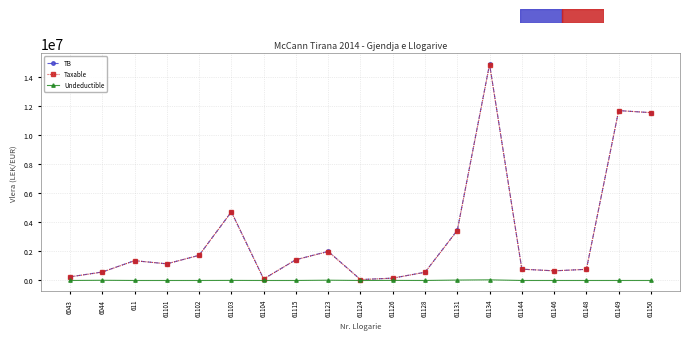

True or false: Taxable has more than 2 points higher than both neighbors.

True